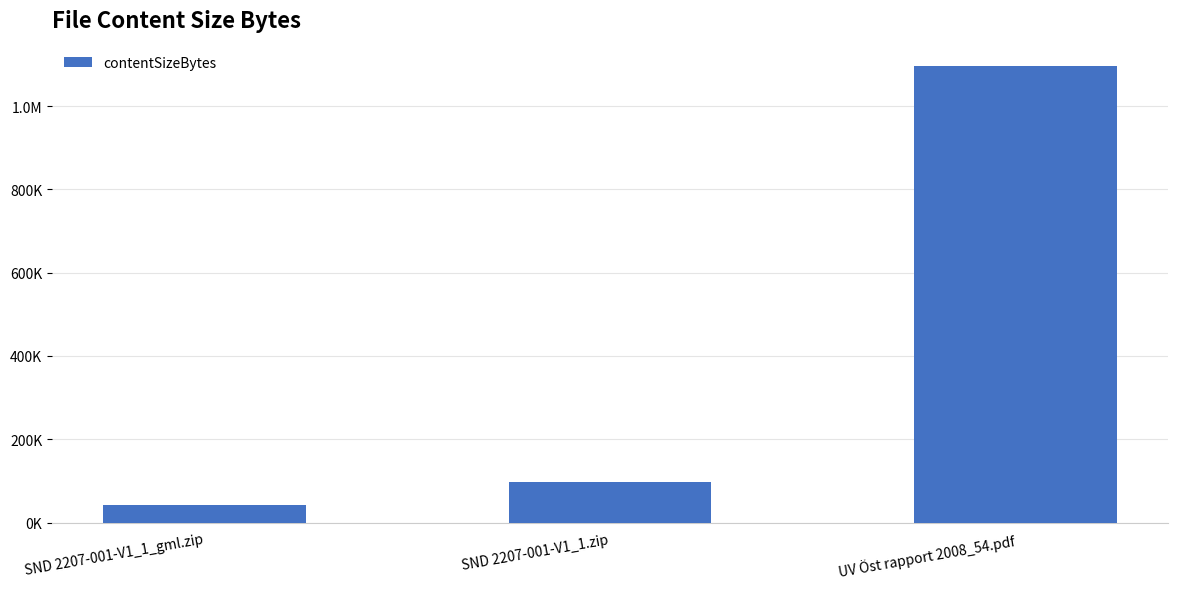

What is the difference between the maximum and minimum values?

1052668